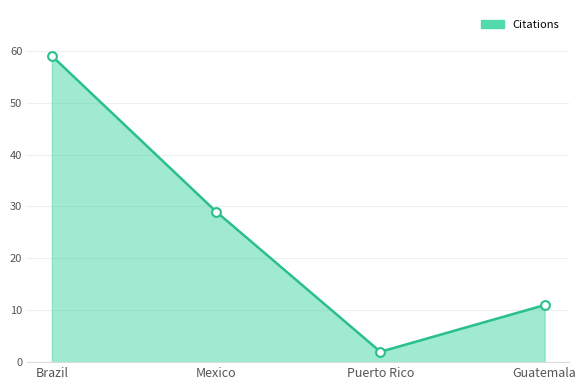

Rank the categories by value from lowest to highest.

Puerto Rico, Guatemala, Mexico, Brazil